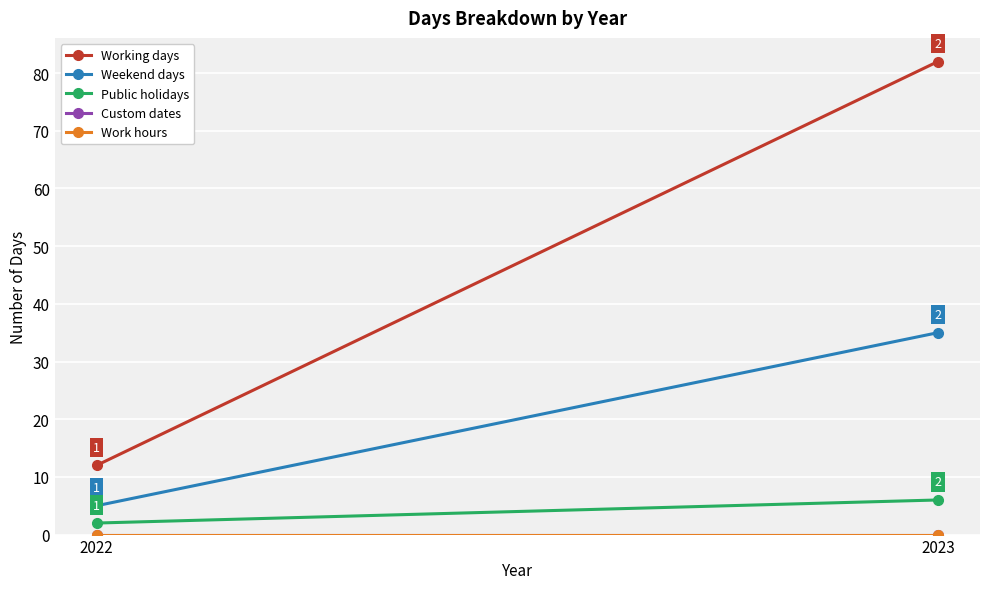

Count the Weekend days values in the range 5 to 35.

2